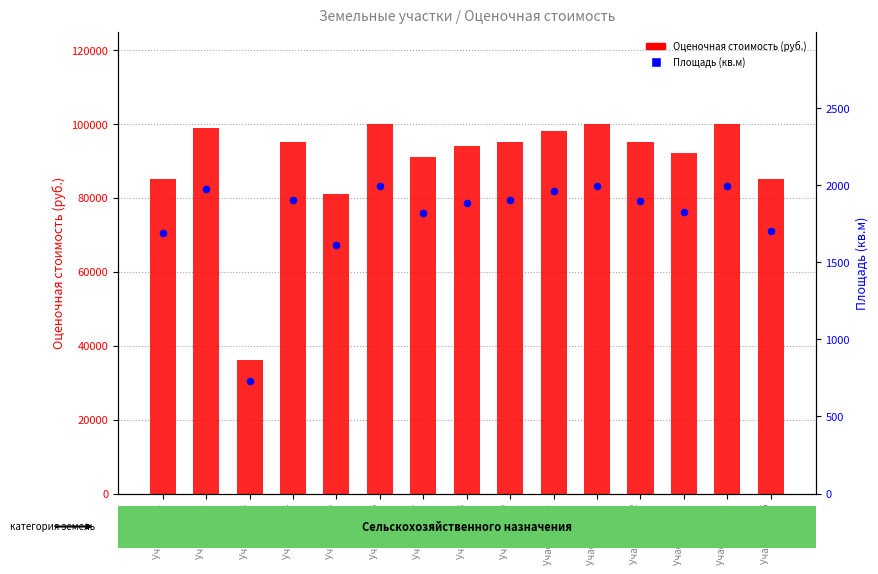

At which category is the sum across all series the highest?

Участок №14